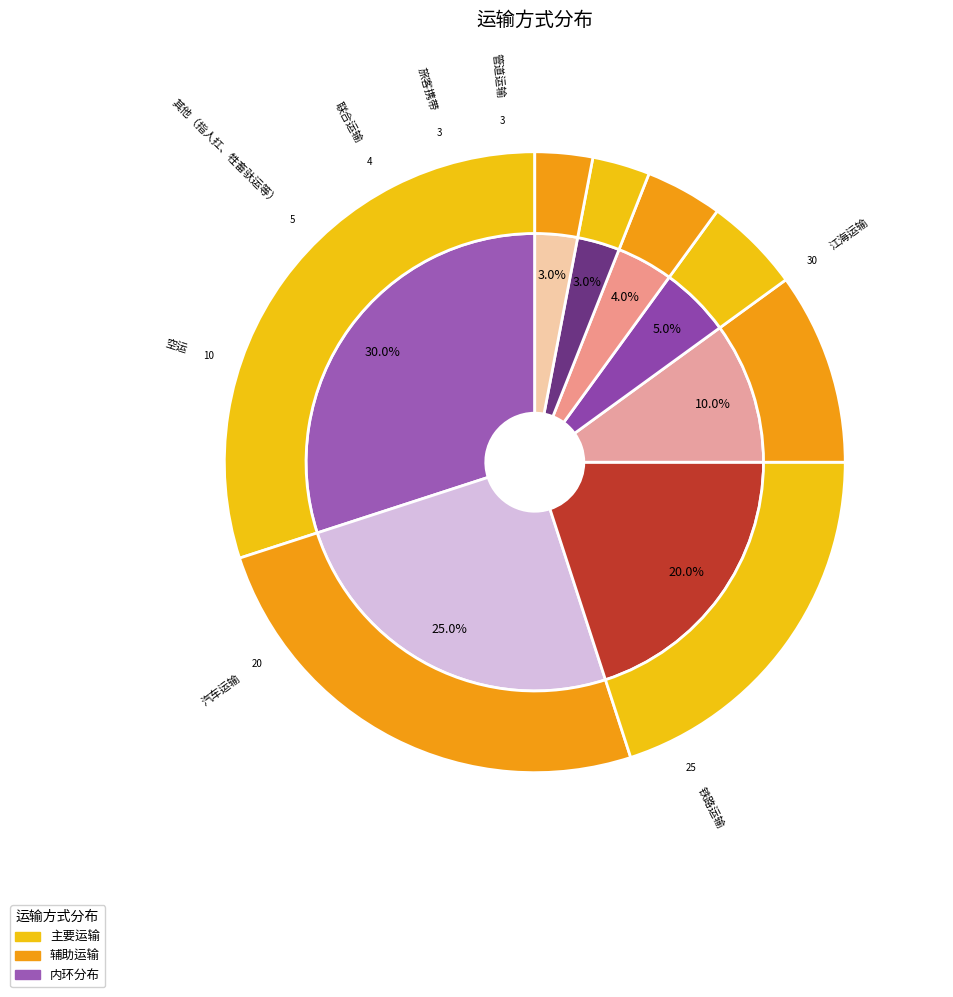

True or false: 联合运输 accounts for 4% of the total.

True